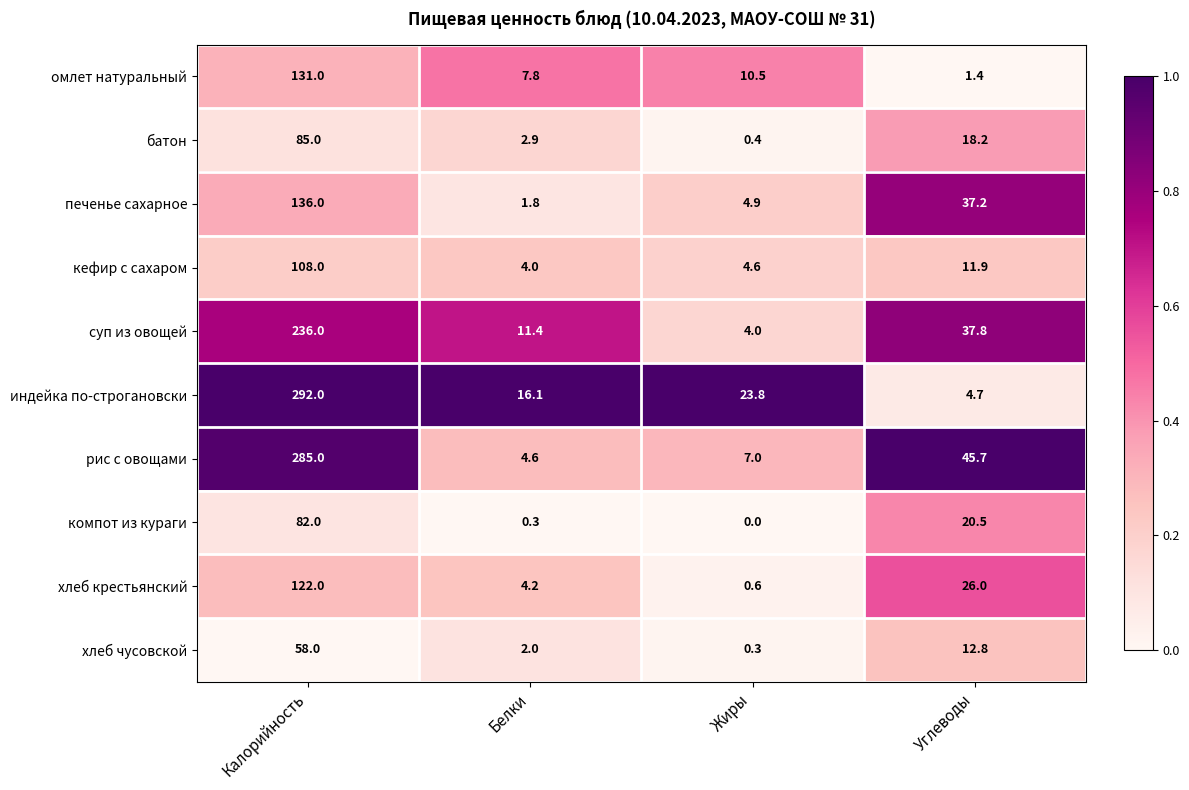

Rank the categories by батон value from lowest to highest.

Жиры, Белки, Углеводы, Калорийность